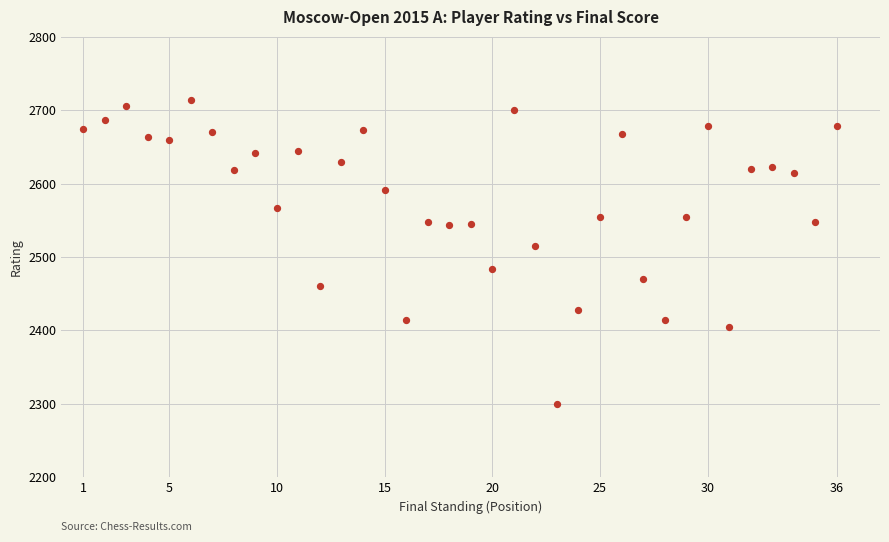

What Y value in the scatter plot is closest to 2507?

2515